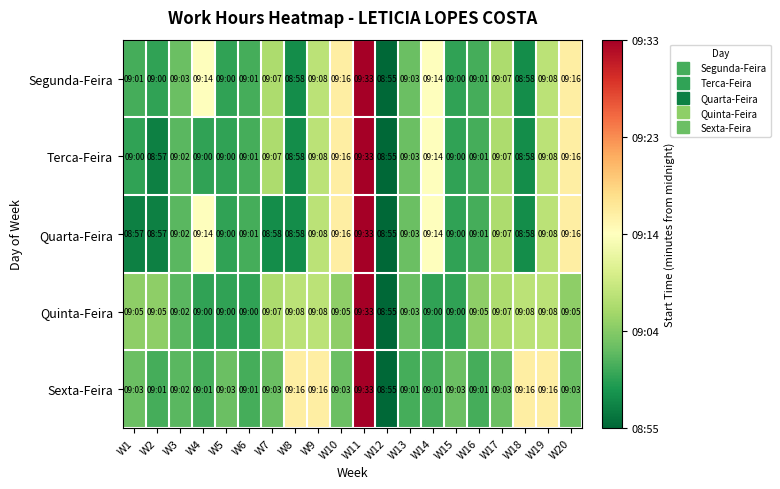

Which has a higher value, W10 or W20?

W10